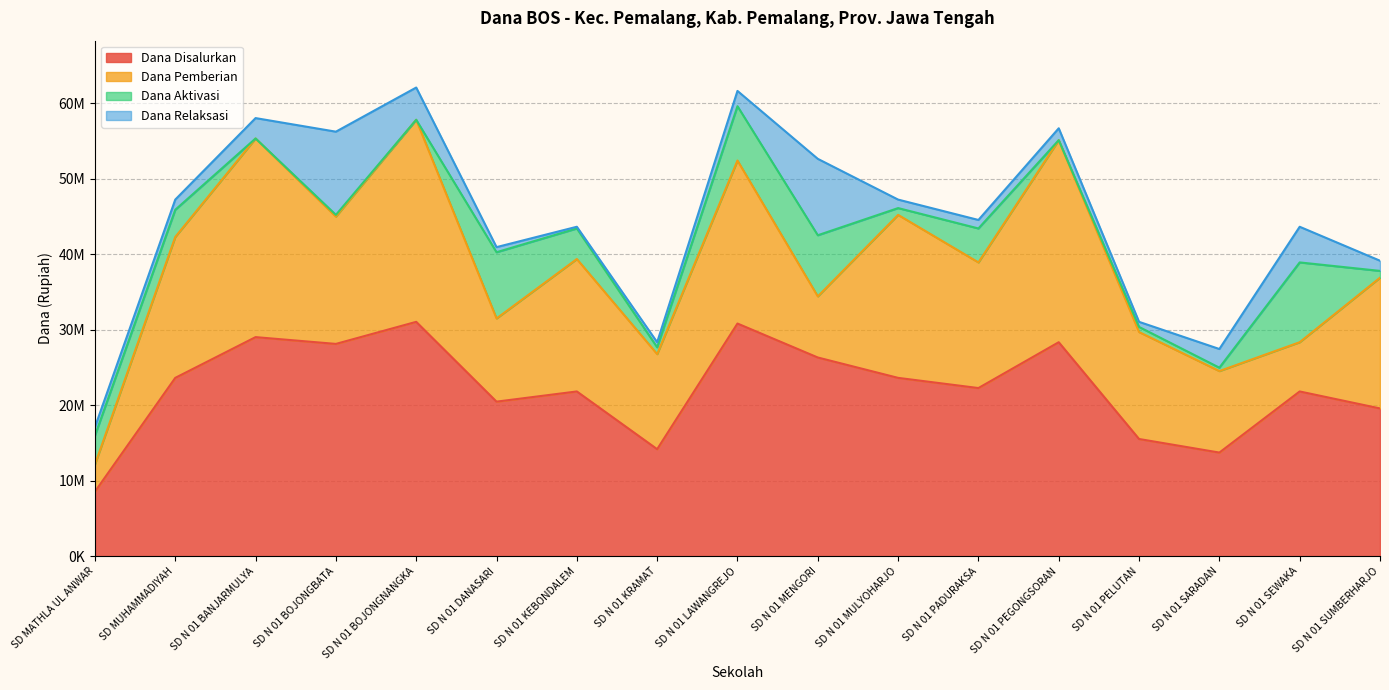

What is the average value of the Dana Disalurkan series?

22288235